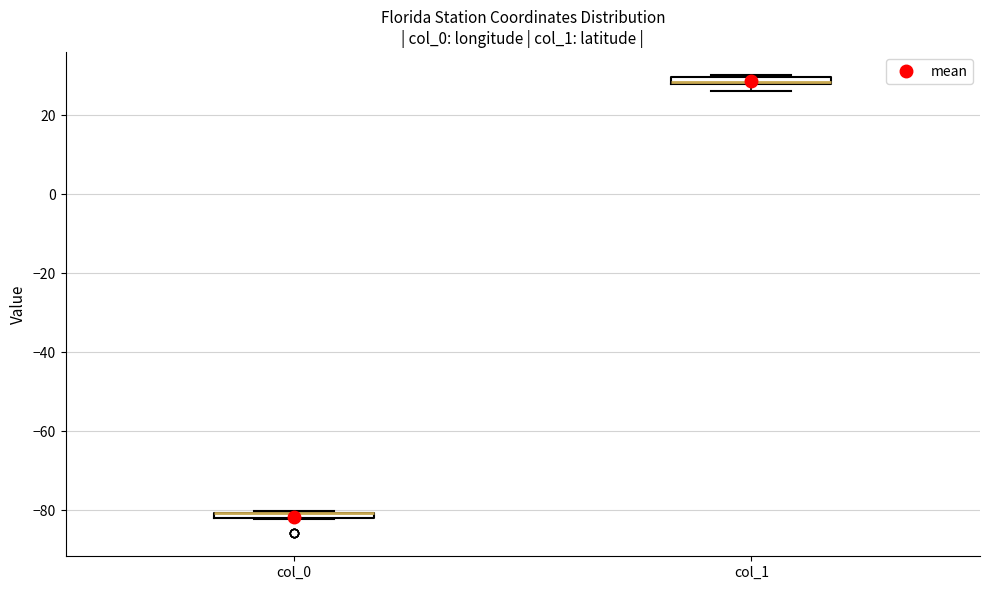

Where is the lower edge of the box for col_0 on the y-axis? The values are not printed on the chart, so give them approximately, as read against the axis.

-82